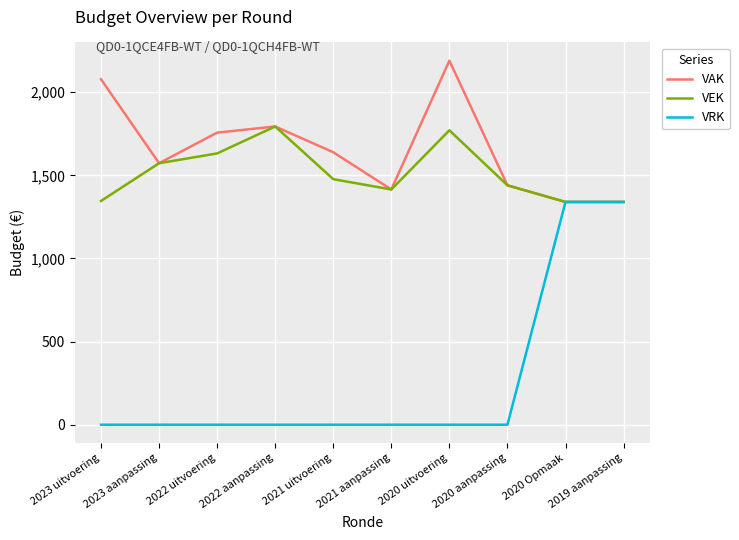

True or false: VRK has a value of 803 at 2020 aanpassing.

False